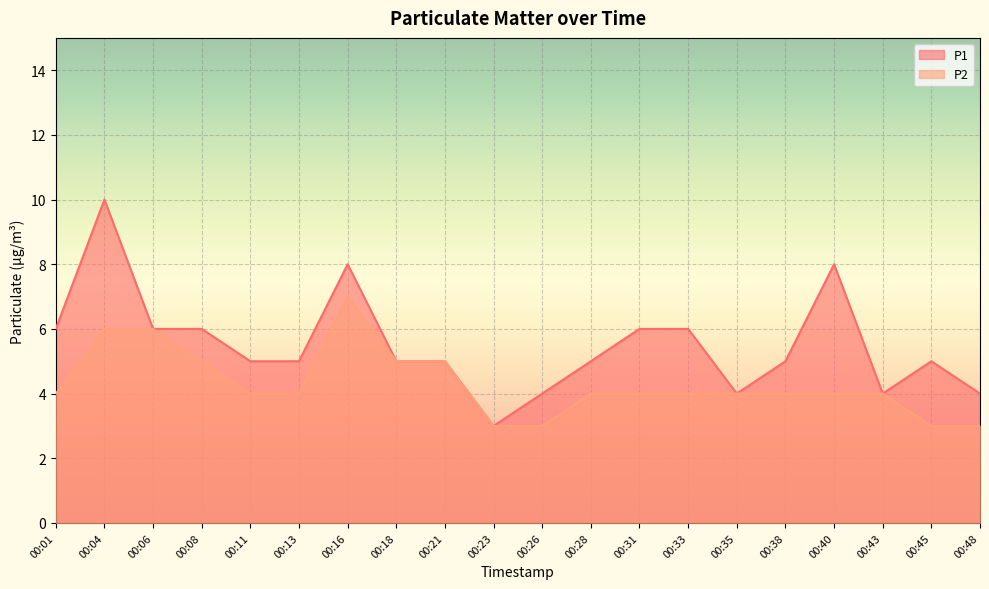

Between 00:16 and 00:43, which series saw the biggest shift?

P1